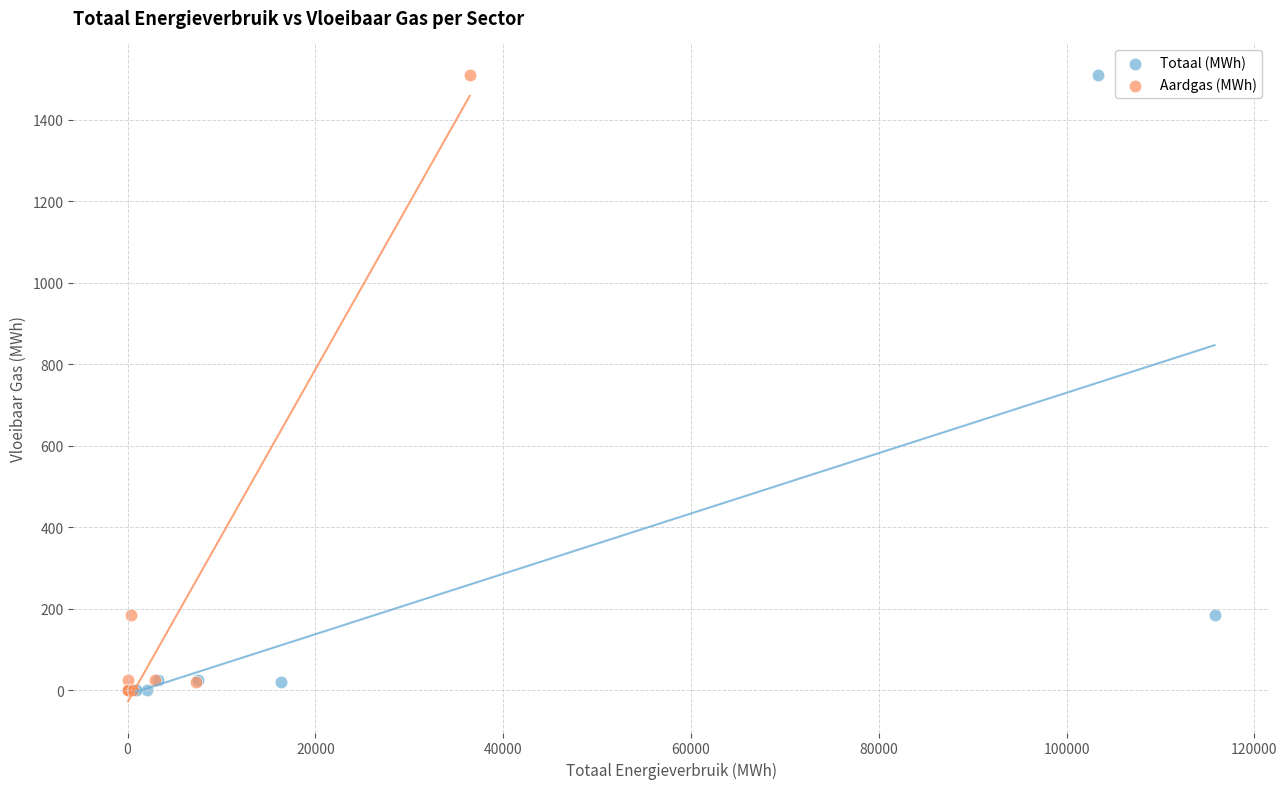

What are all the series names shown in the legend?

Totaal (MWh), Aardgas (MWh)